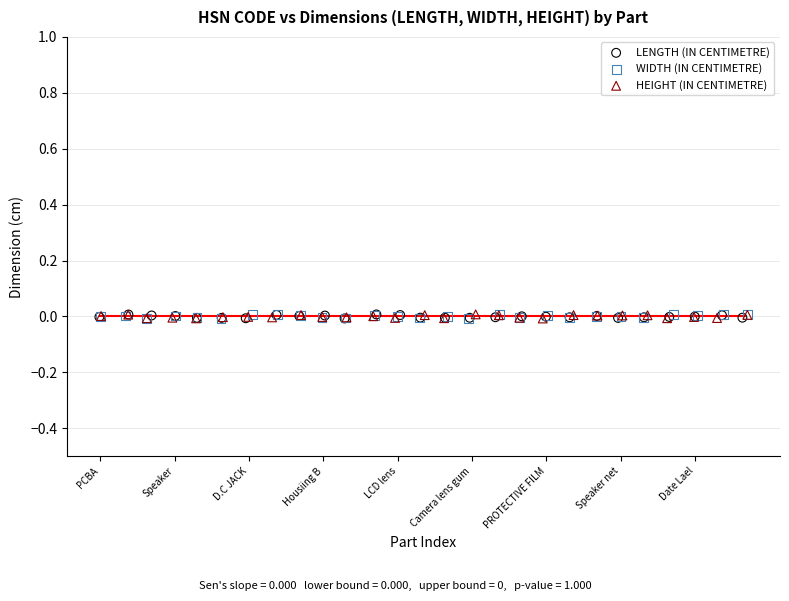

What are all the series names shown in the legend?

LENGTH (IN CENTIMETRE), WIDTH (IN CENTIMETRE), HEIGHT (IN CENTIMETRE)